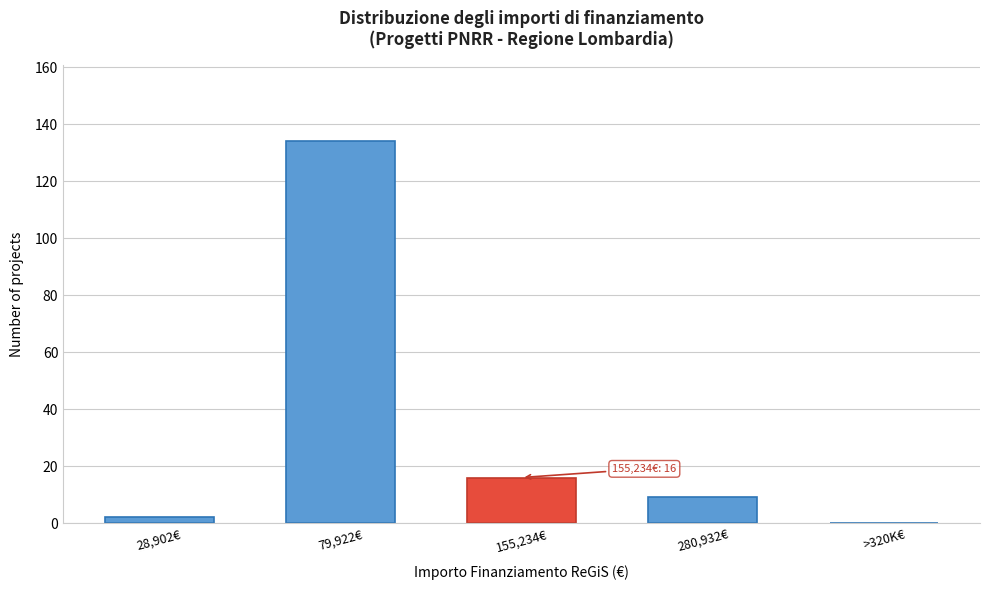

Reading left to right, what are all the values shown in this chart?

28,902€=2	79,922€=134	155,234€=16	280,932€=9	>320K€=0